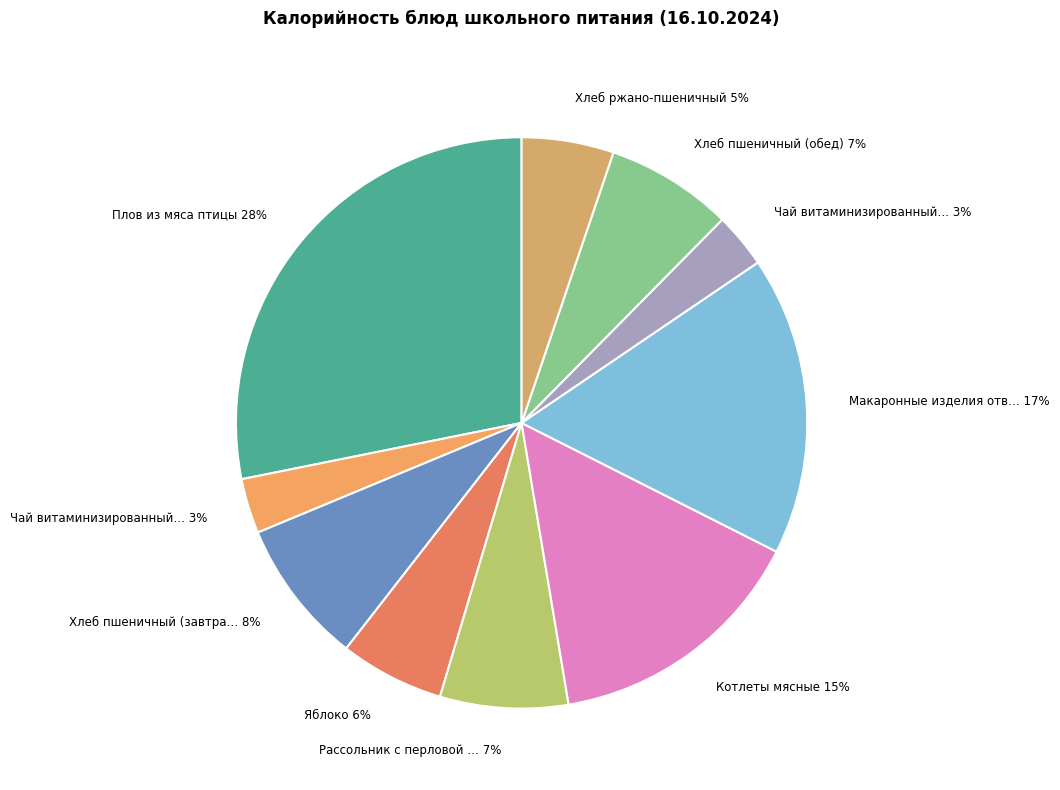

Which category has the biggest portion of the pie?

Плов из мяса птицы